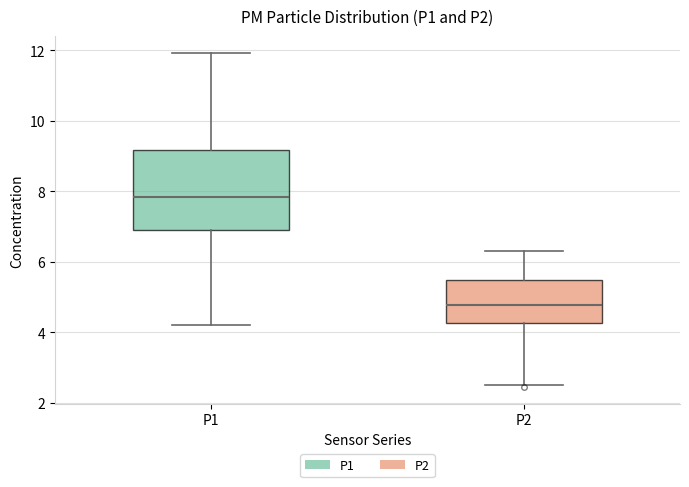

Reading left to right, transcribe this box plot: for each box, give where its median line is, the range the box spans, and where its two whiskers end, as read against the y-axis. The values are not printed on the chart, so give them approximately, as read against the axis.

P1: median 7.8, box 6.8 to 9.2, whiskers 4.2 to 12.0
P2: median 4.8, box 4.2 to 5.4, whiskers 2.6 to 6.4